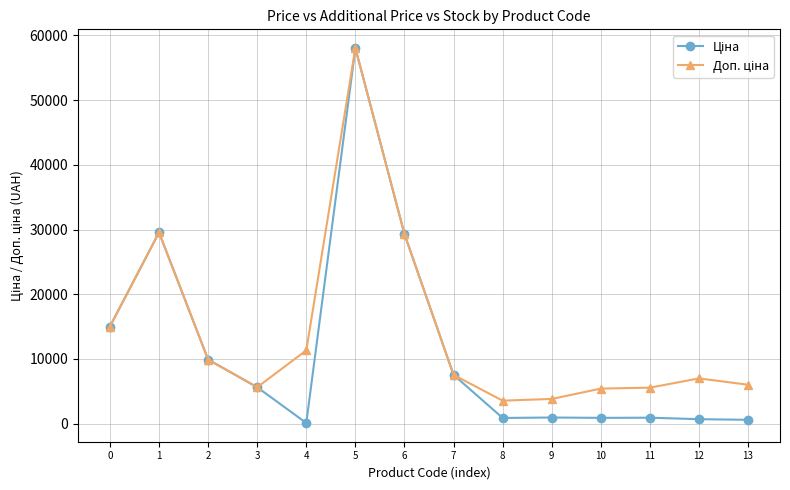

What is the maximum value shown in the chart?

58037.0